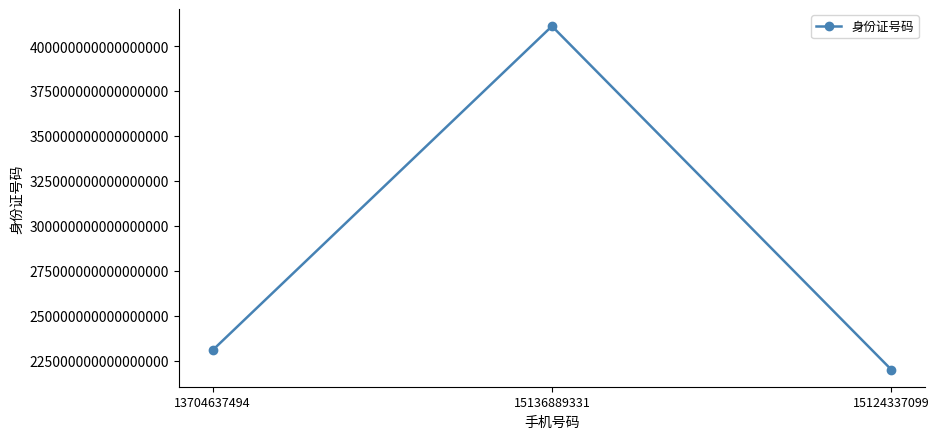

The value at 15124337099 is 59025304114279864. True or false?

False